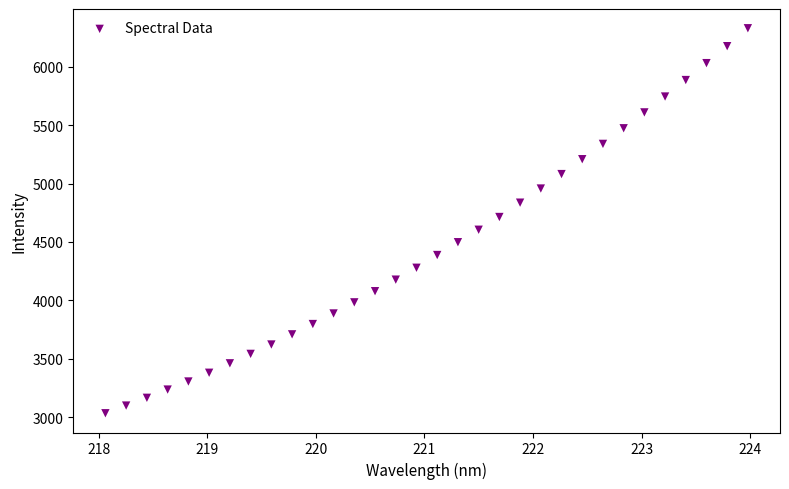

What is the range of X values (max minus min)?

5.9